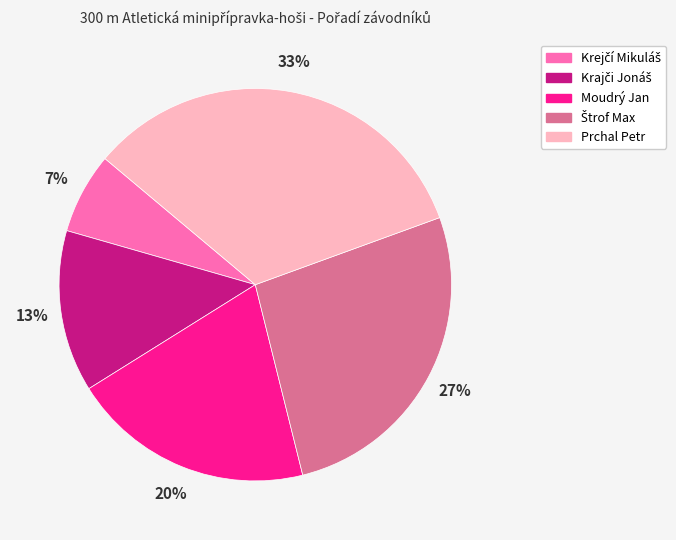

Is there any slice that represents more than half of the pie?

No